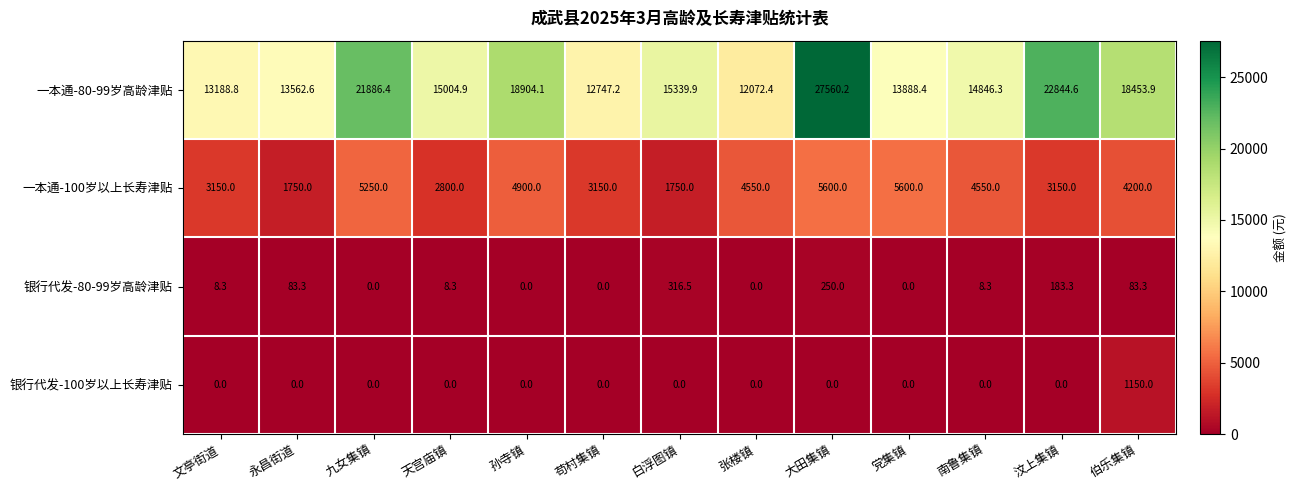

At 永昌街道, list the series in order from largest to smallest.

一本通-80-99岁高龄津贴, 一本通-100岁以上长寿津贴, 银行代发-80-99岁高龄津贴, 银行代发-100岁以上长寿津贴